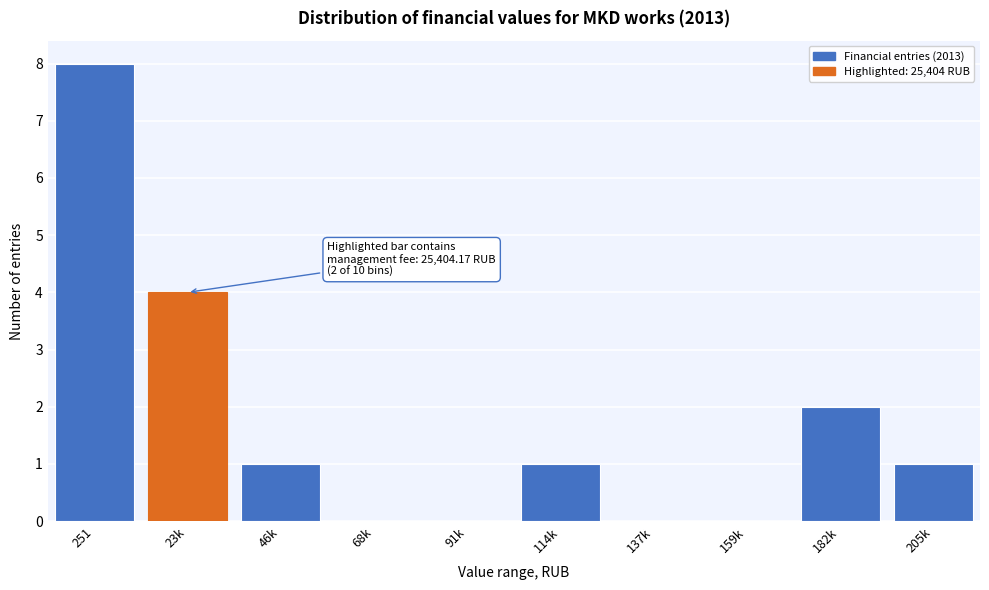

Reading right to left, what are all the values shown in this chart?

205k=1	182k=2	159k=0	137k=0	114k=1	91k=0	68k=0	46k=1	23k=4	251=8